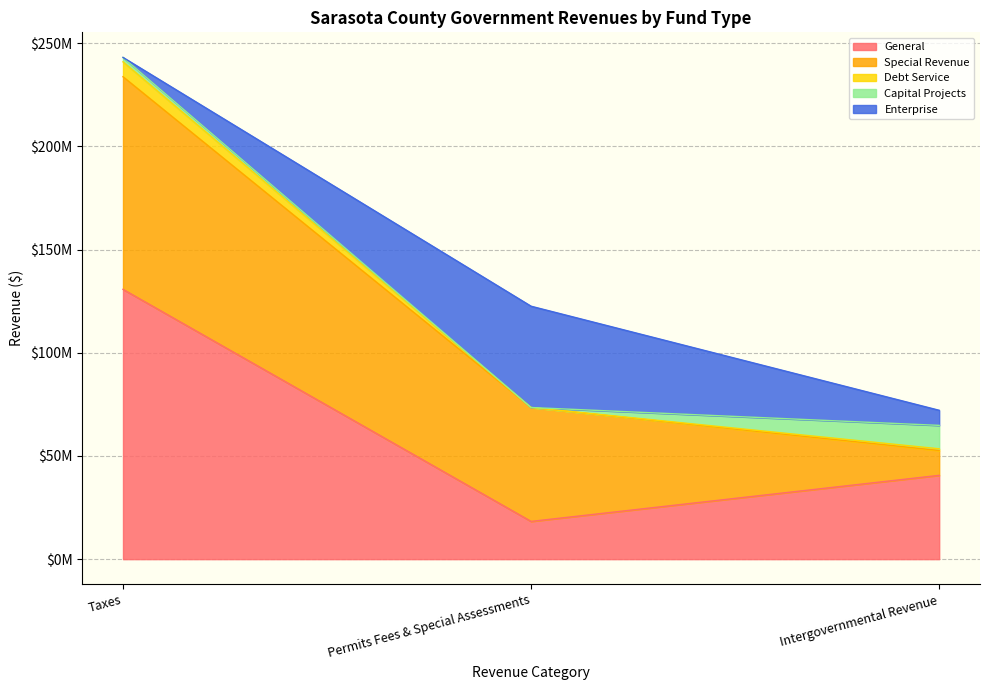

Where is Special Revenue nearest to the value 51501134?

Permits Fees & Special Assessments